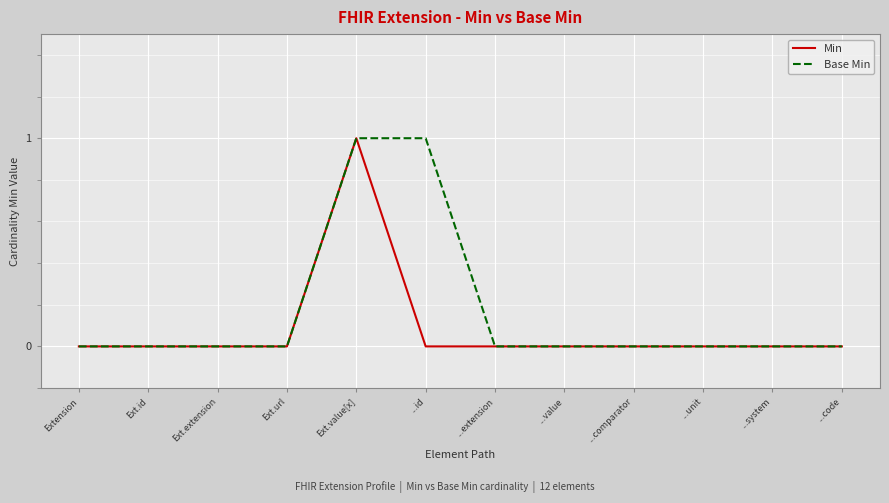

True or false: Base Min has a value of -1 at Ext.url.

False